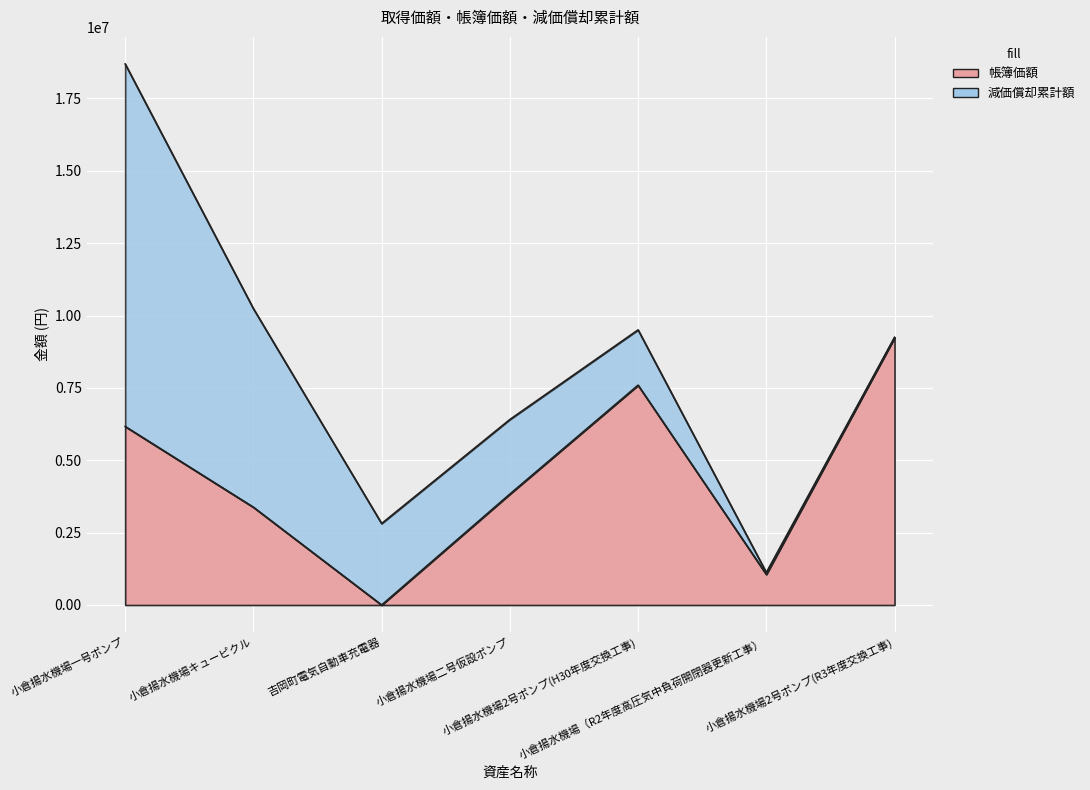

How many data points are above 3831984?

3